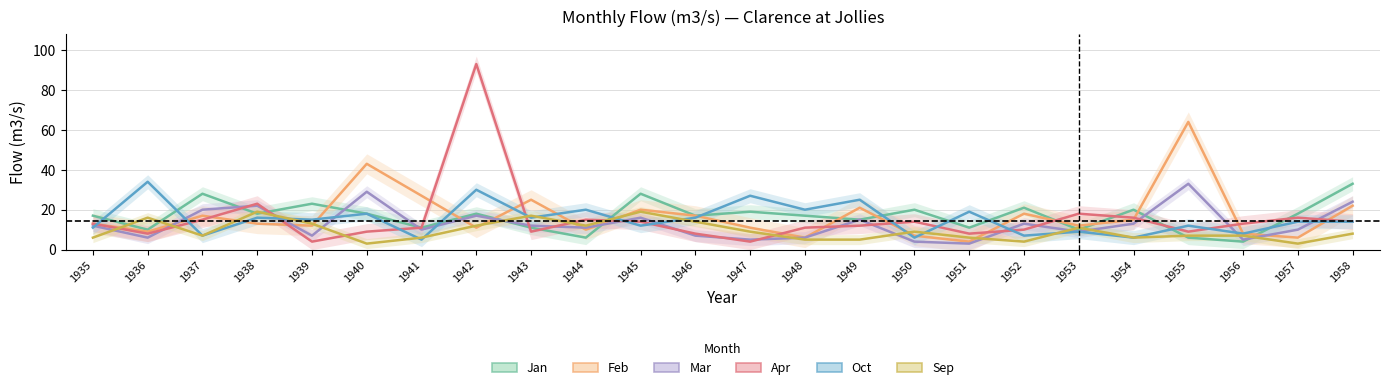

True or false: Mar and Sep cross at least once.

True